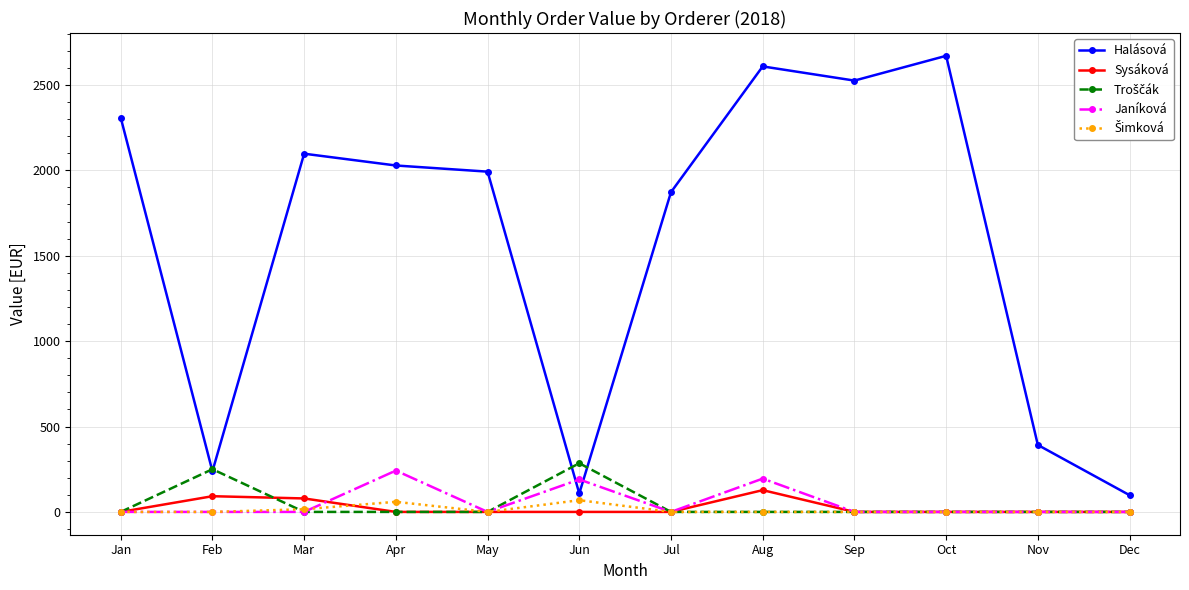

True or false: Halásová and Sysáková cross at least once.

False